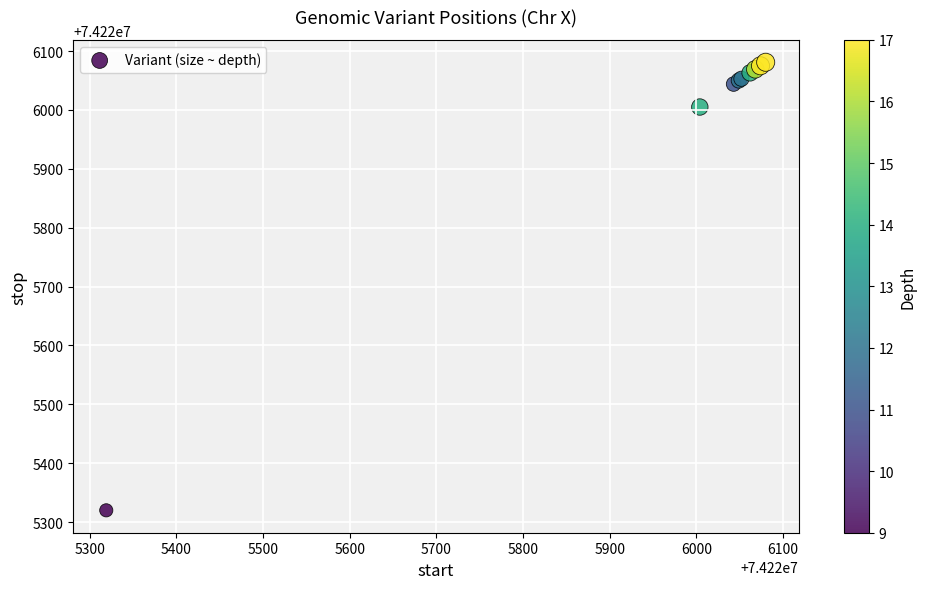

What Y value in the scatter plot is closest to 74225700?

74226005